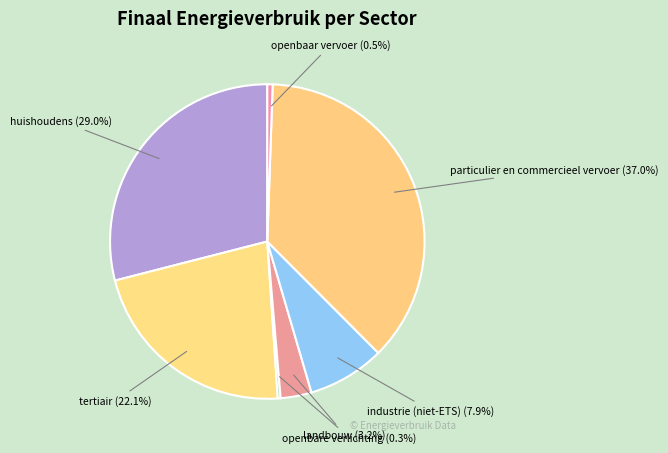

Count the number of slices in the pie.

7